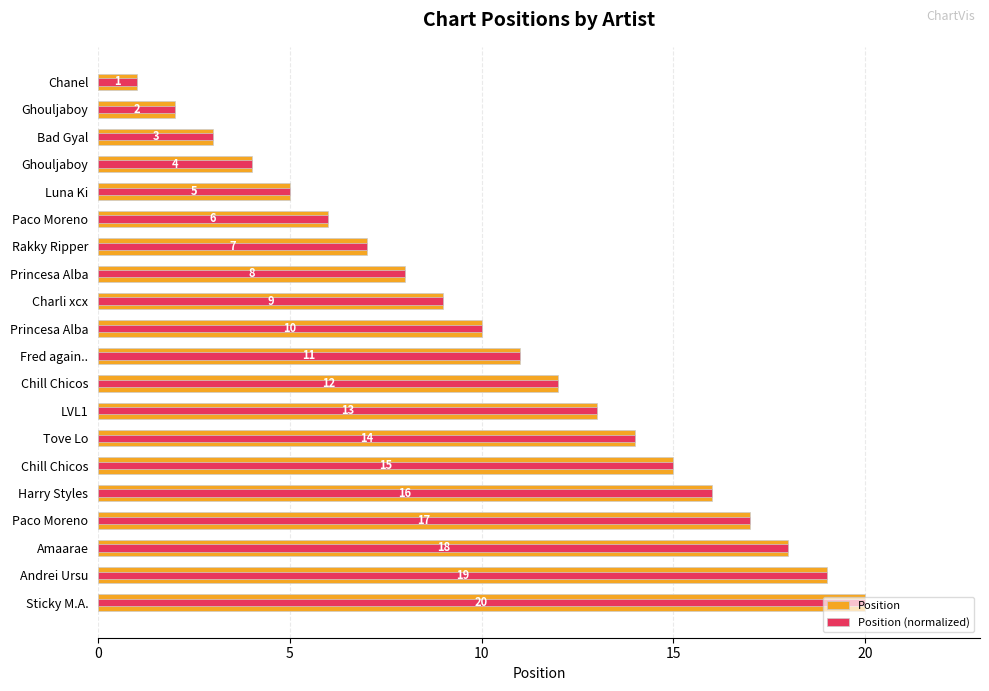

What is the greatest value displayed?

20